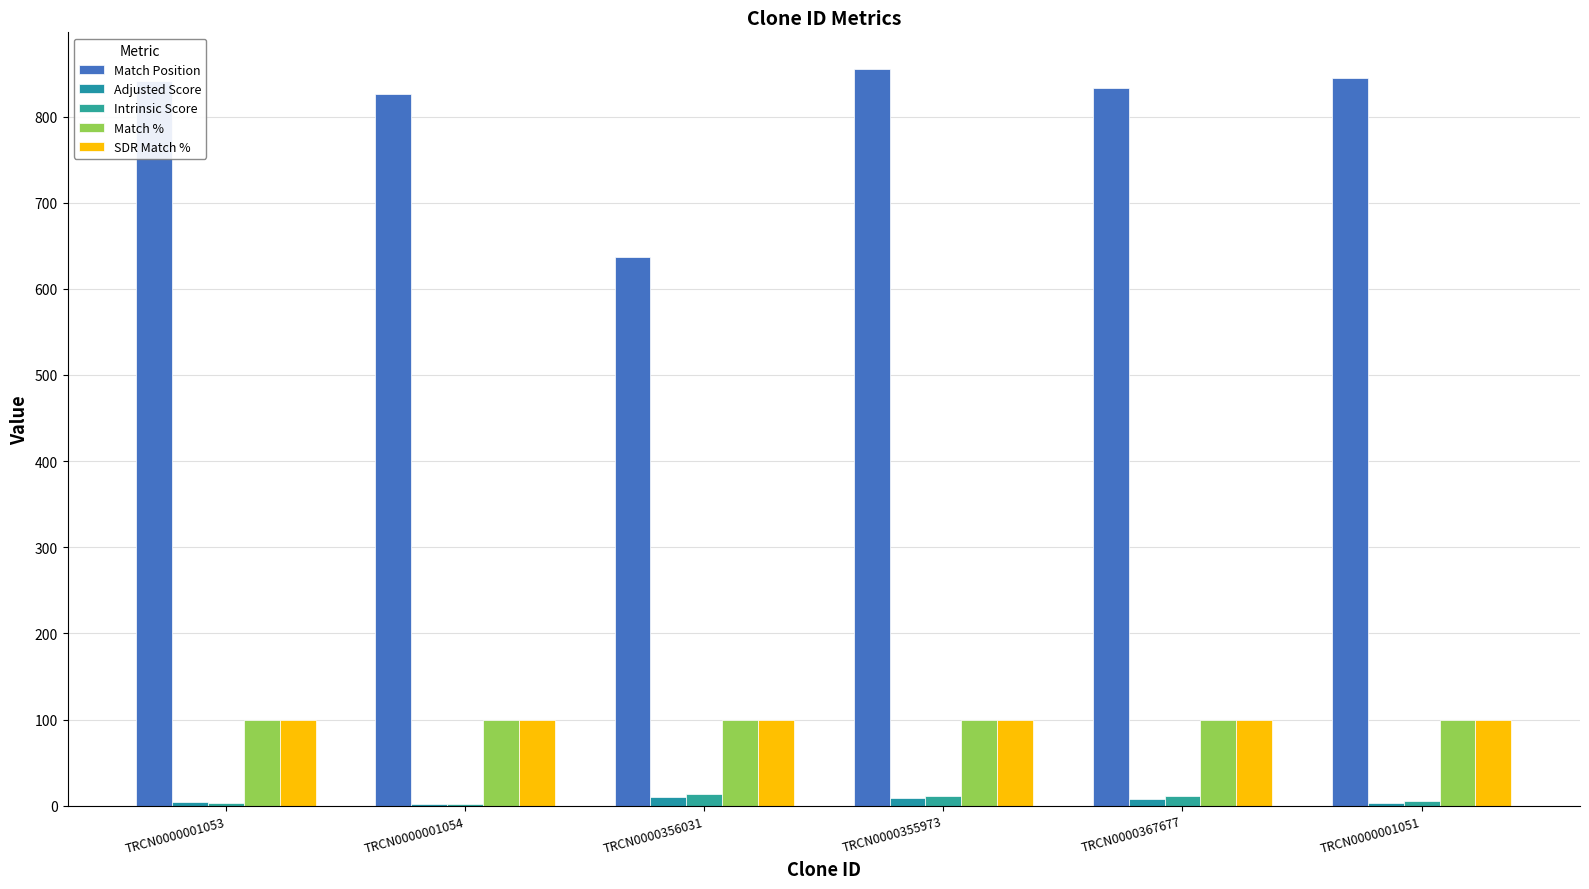

What is the maximum value for Match Position?

855.0